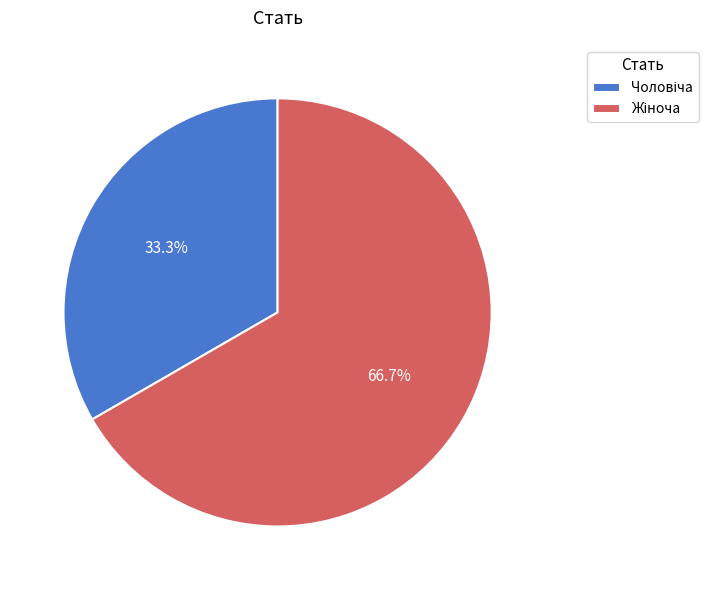

Is there any slice that represents more than half of the pie?

Yes